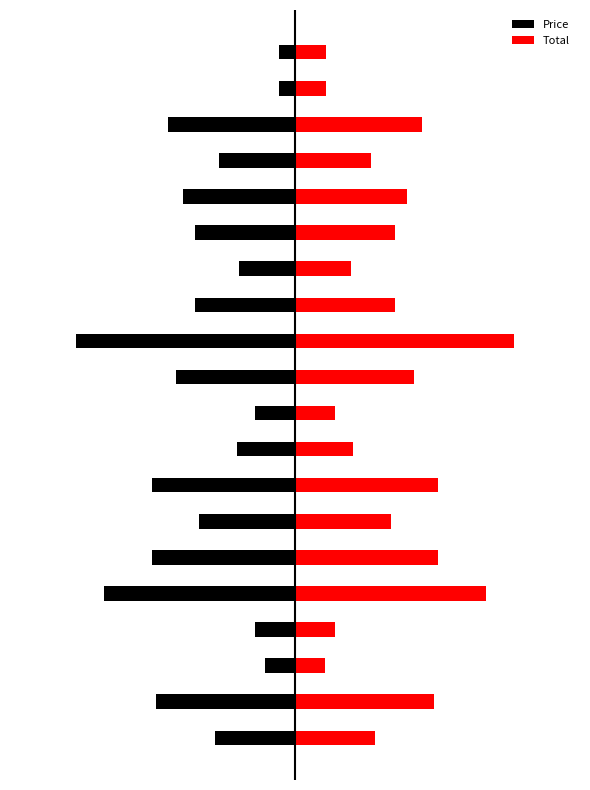

What is the difference between the second highest and minimum values in the Total series?

8.1